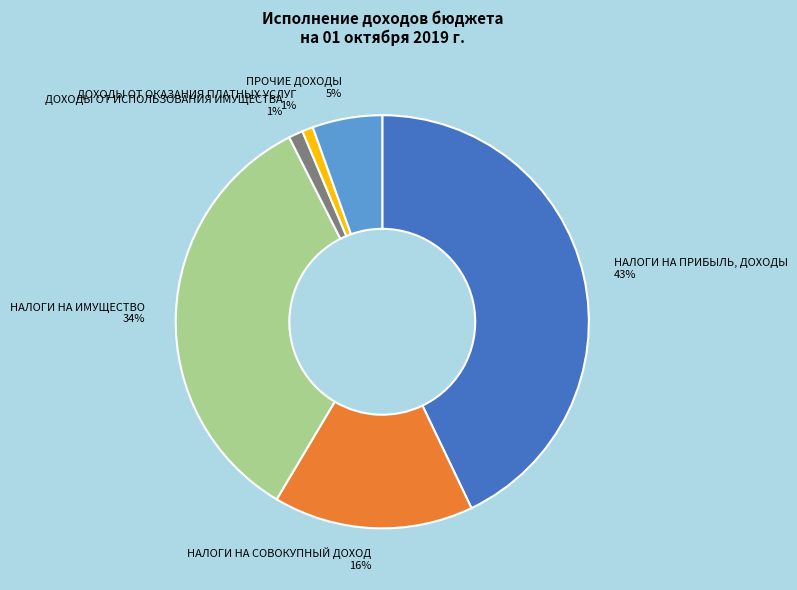

Count the number of slices in the pie.

6